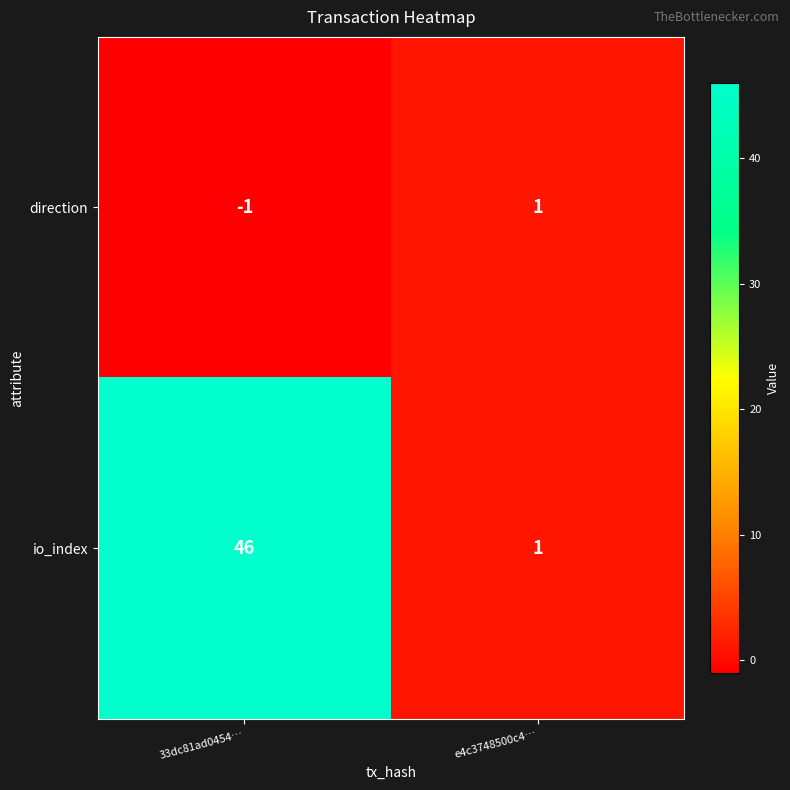

Which series changed the most between 33dc81ad0454… and e4c3748500c4…?

io_index